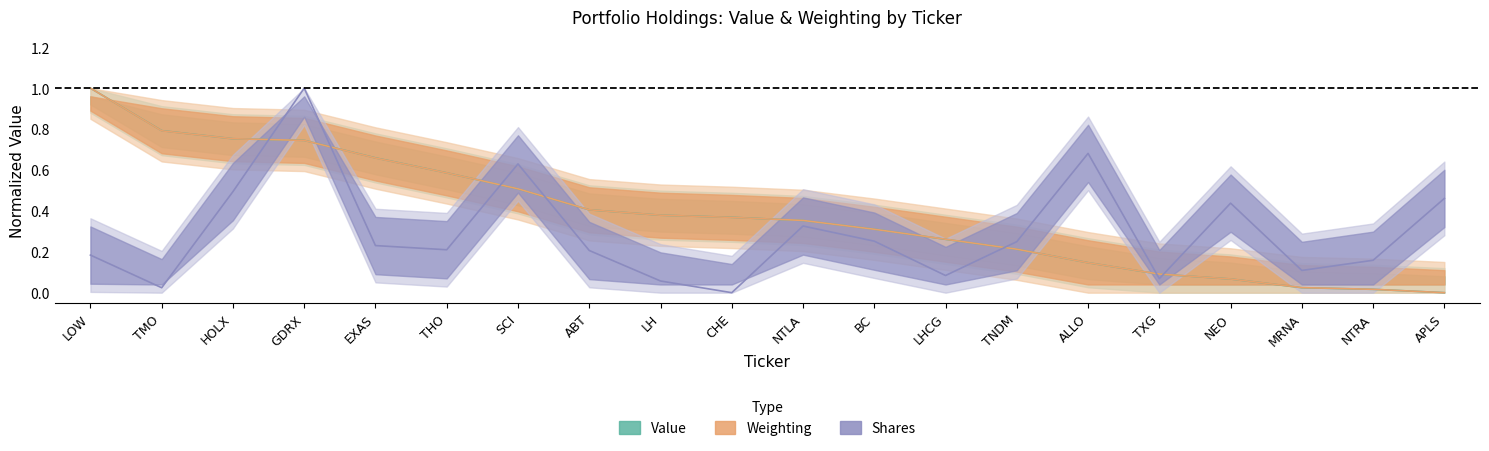

At which category does Shares reach its first local valley?

TMO